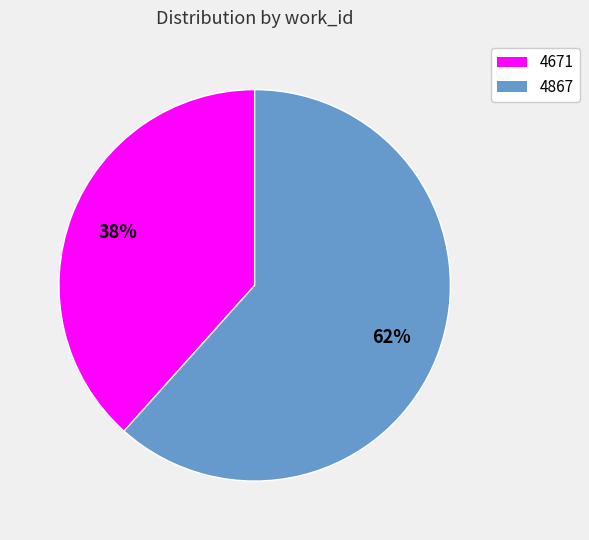

Which slice represents more than half of the pie?

4867